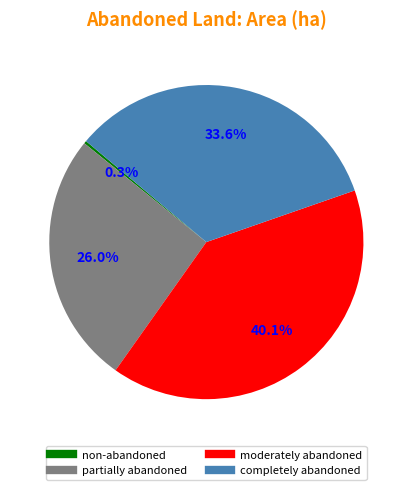

To the nearest percent, what portion does completely abandoned represent?

34%